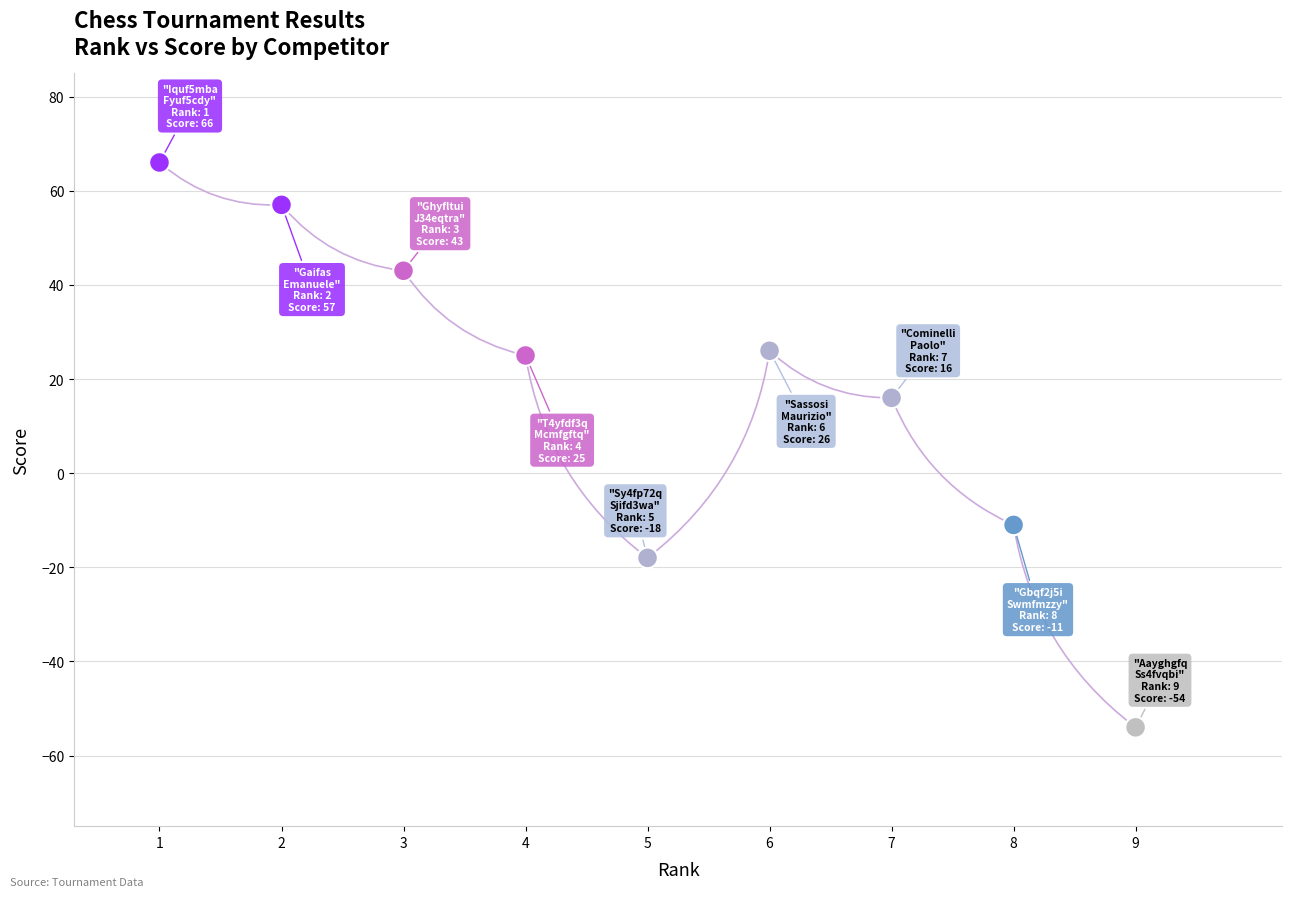

What Y value in the scatter plot is closest to 6?

16